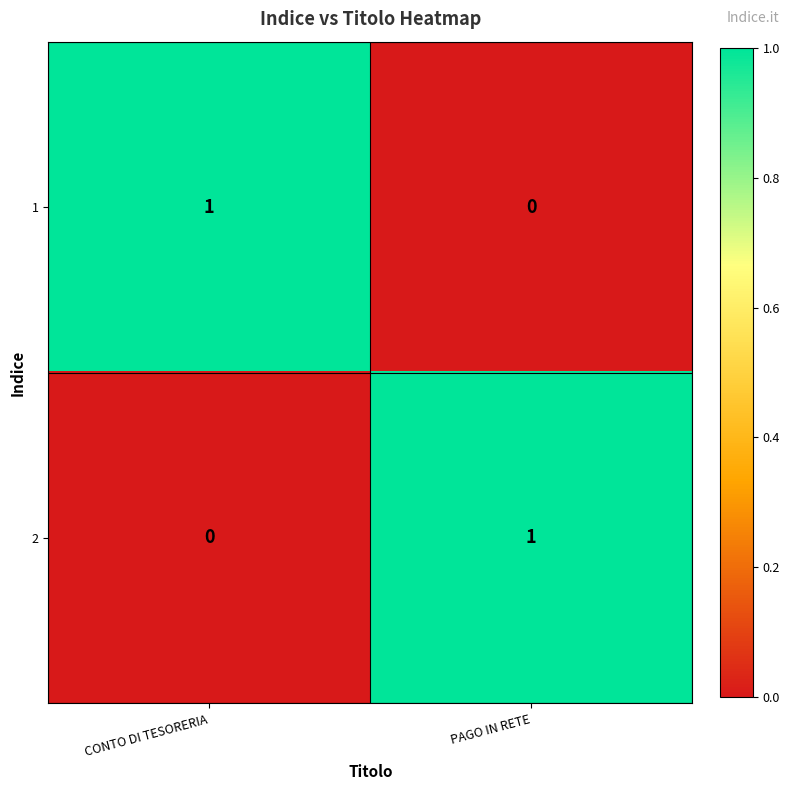

Rank the series at PAGO IN RETE from lowest to highest value.

1, 2